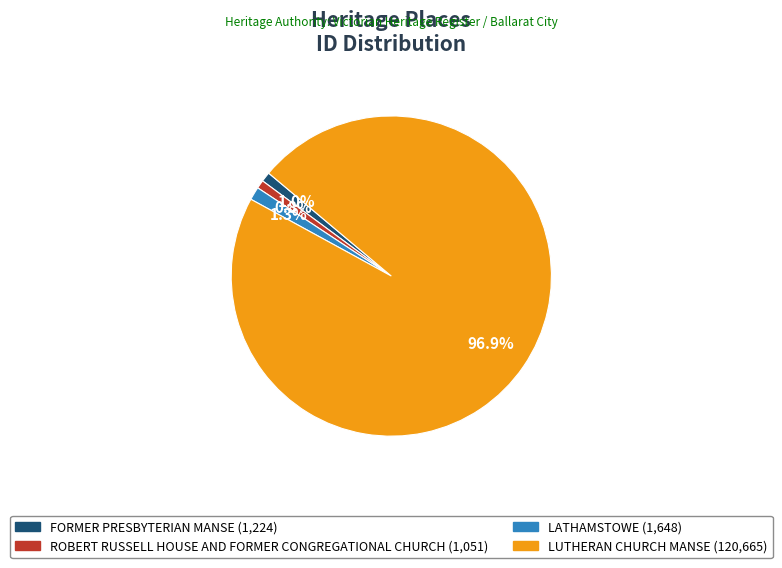

Which slice is the largest?

LUTHERAN CHURCH MANSE